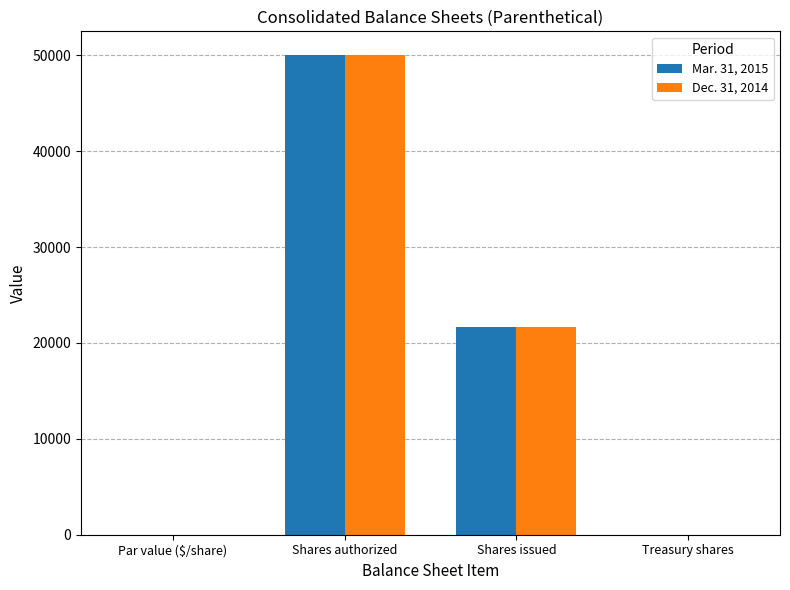

Where does the Dec. 31, 2014 series first go above 21632?

Shares authorized